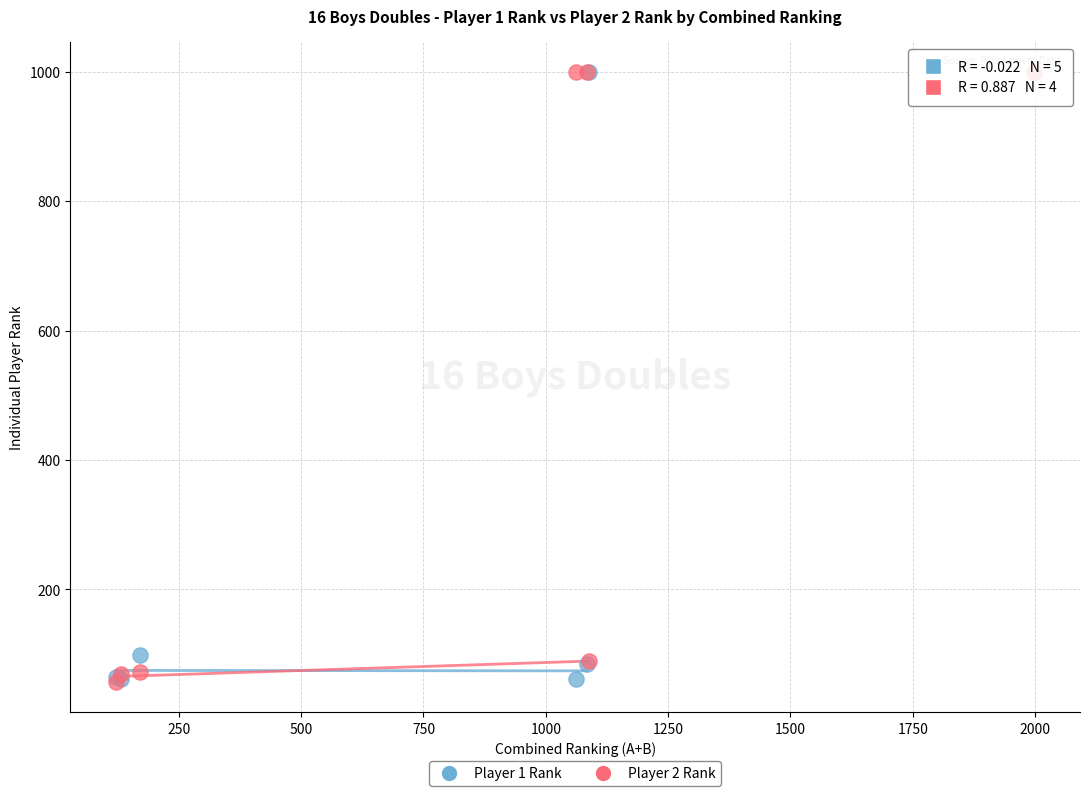

What are all the series names shown in the legend?

Player 1 Rank, Player 2 Rank